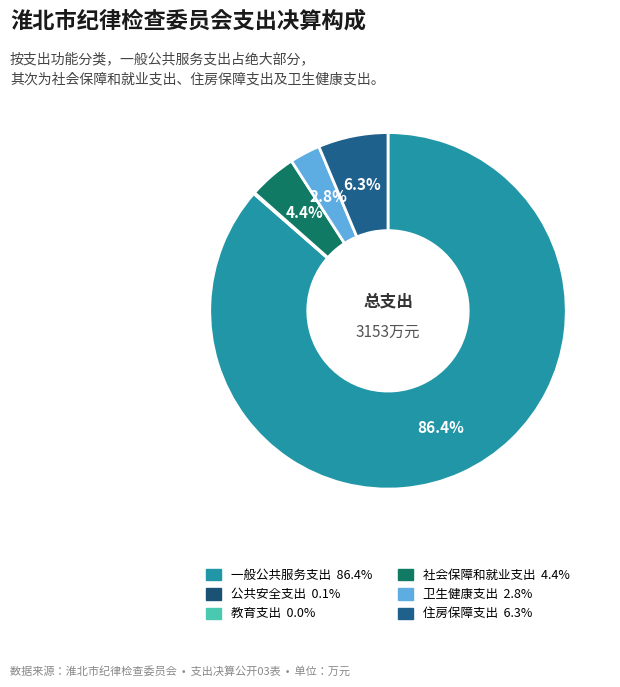

What is the smallest slice in the pie chart?

教育支出